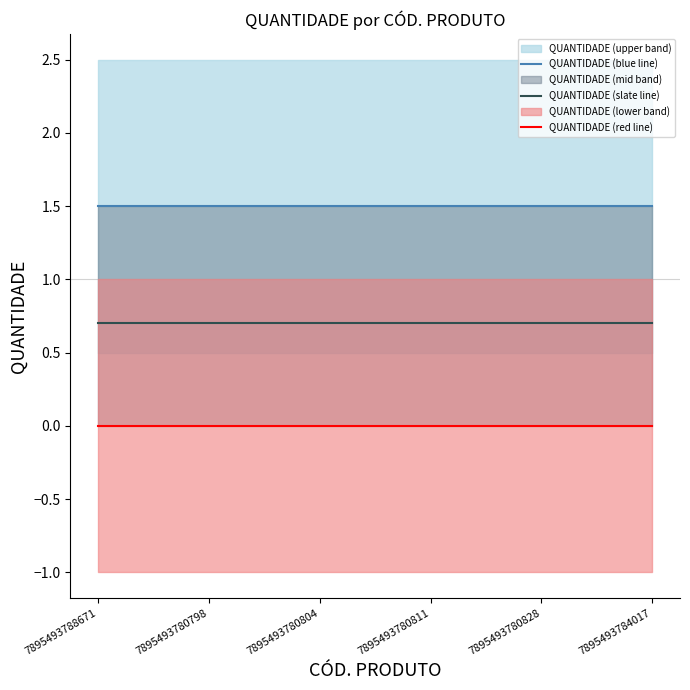

List the labels in order of QUANTIDADE (slate line) value, smallest first.

7895493788671, 7895493780798, 7895493780804, 7895493780811, 7895493780828, 7895493784017